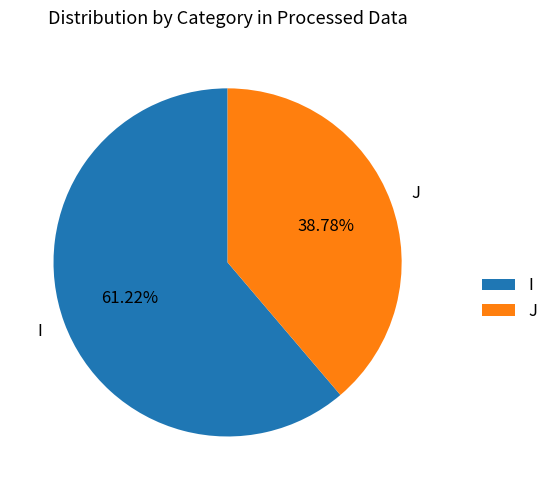

Count the number of slices in the pie.

2